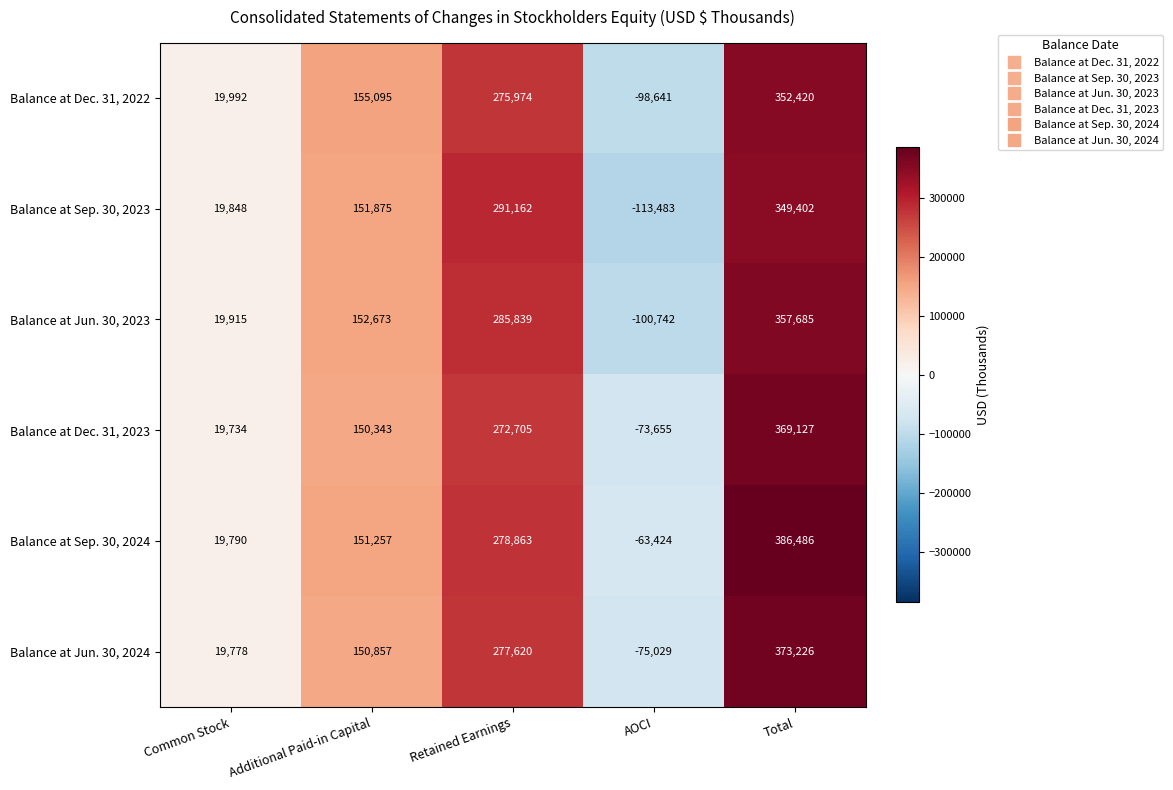

Which label corresponds to the largest value in the chart?

Total